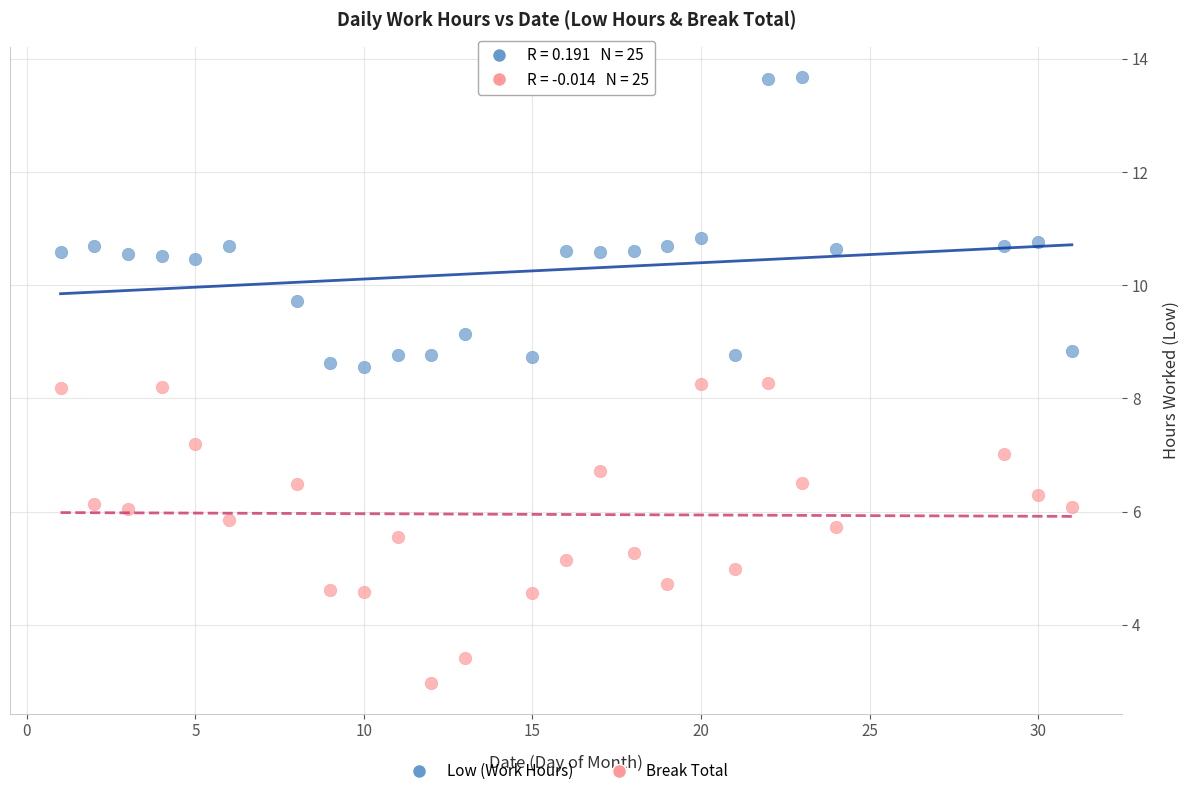

Across all data points, what is the range of Y values (max minus min)?

10.7